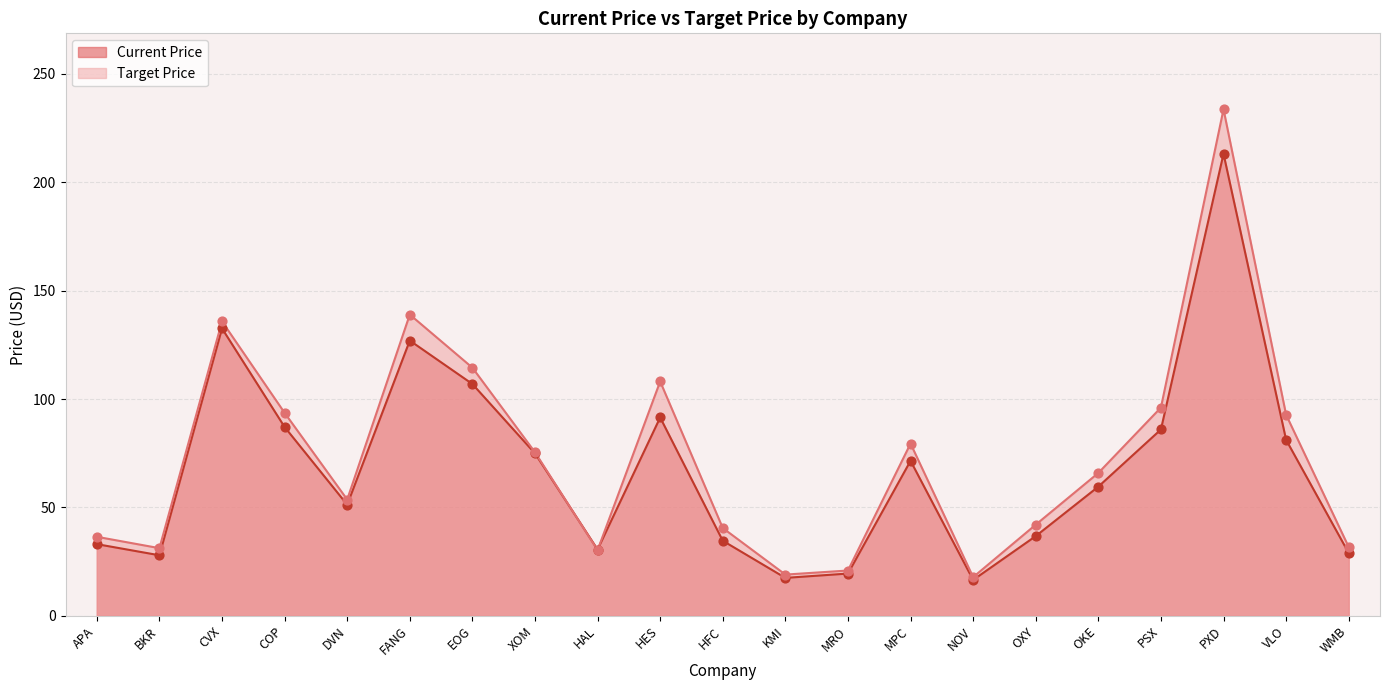

Which series has the widest spread of Y values?

Target Price